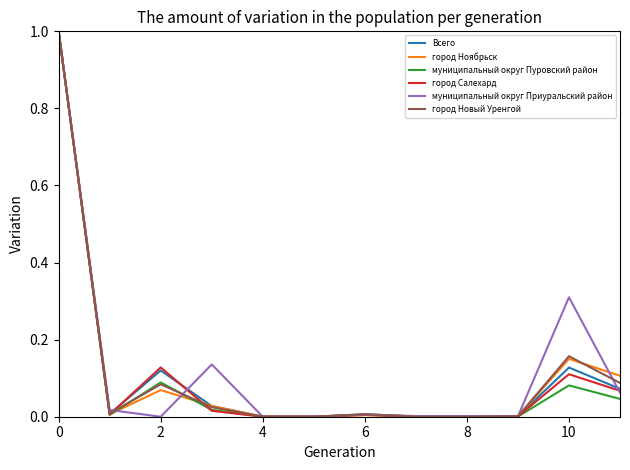

What is the highest value of the Всего series?

1.0